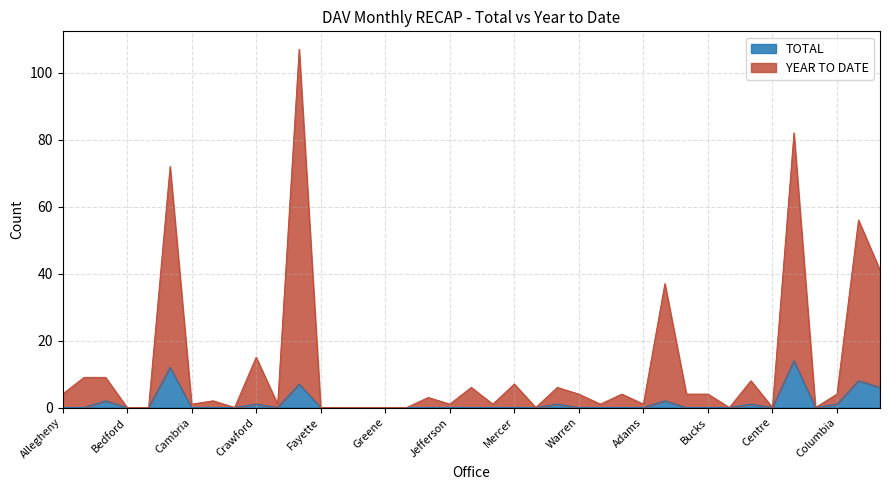

What are all the series names shown in the legend?

TOTAL, YEAR TO DATE